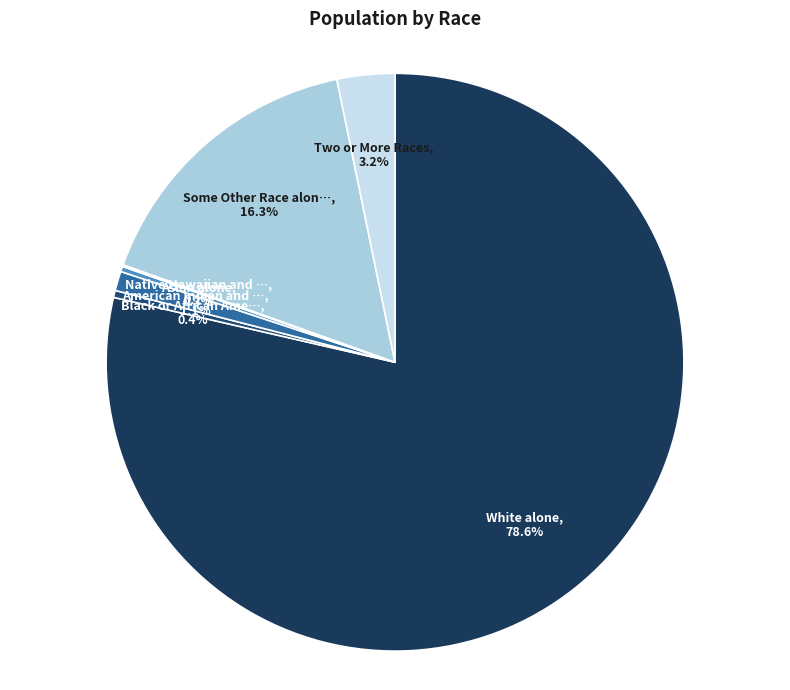

Rank the categories by value from highest to lowest.

White alone, Some Other Race alone, Two or More Races, American Indian and Alaska Native, Black or African American alone, Asian alone, Native Hawaiian and Other Pacific